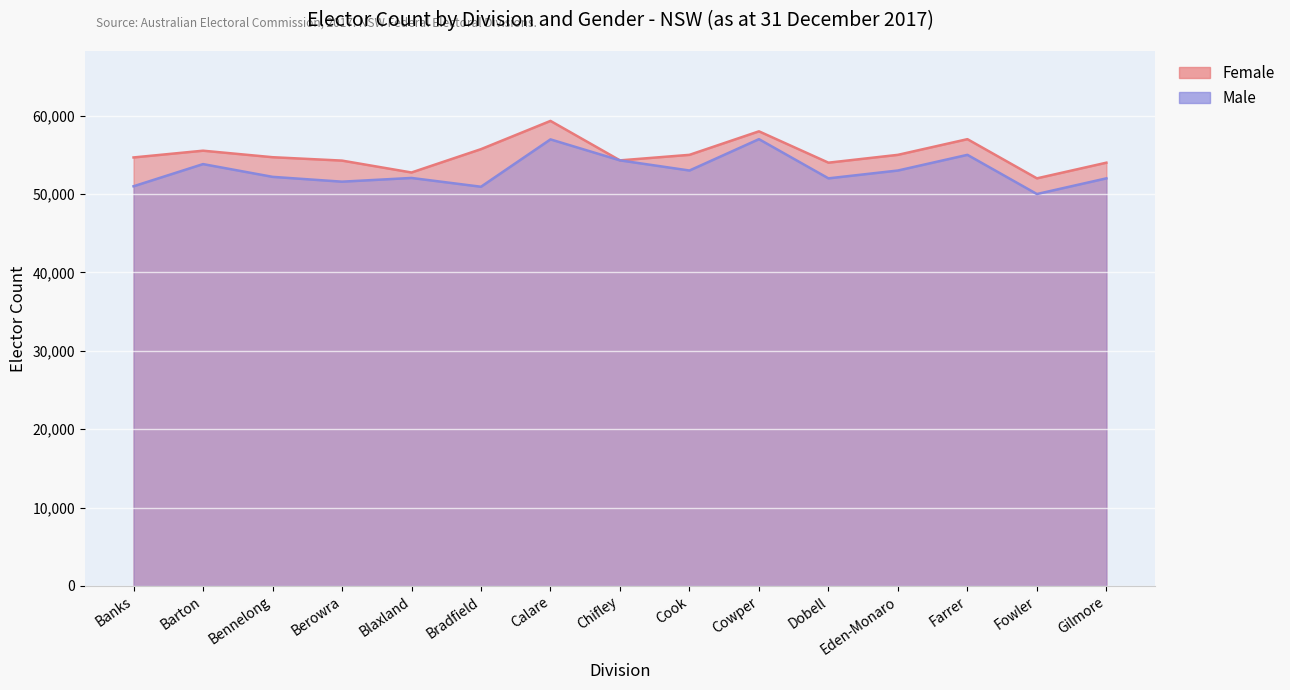

Does the chart display data point markers on the line(s)?

No